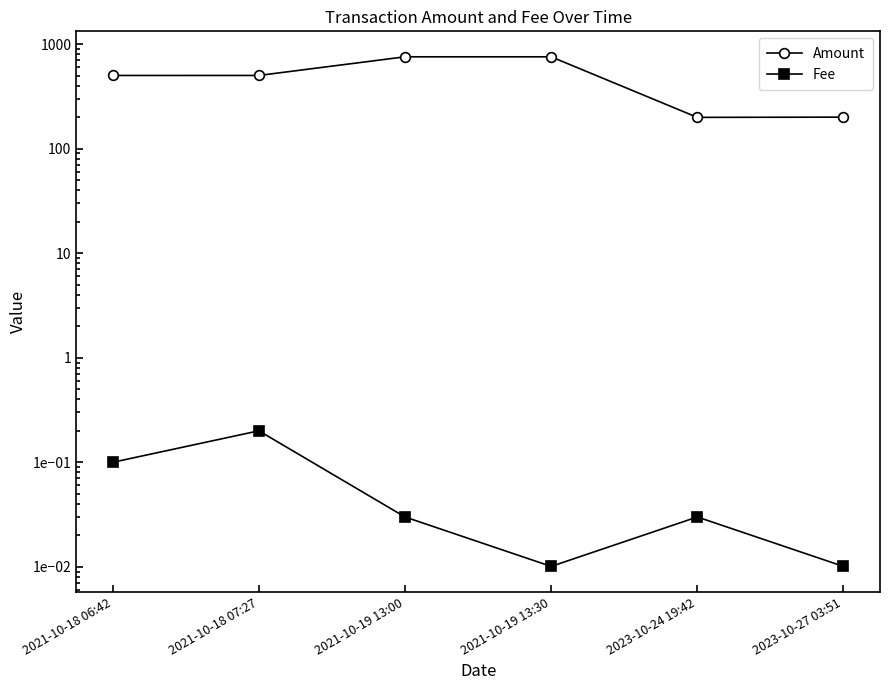

Reading left to right, list all the values displayed in this chart.

Amount: 500.7	500.8	755.0	755.0	199.0	200.0
Fee: 0.1	0.2	0.0	0.0	0.0	0.0